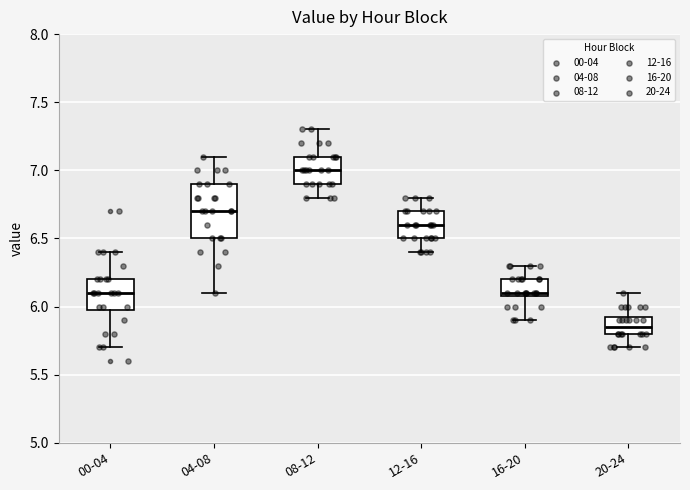

Which box has the lowest median line?

20-24